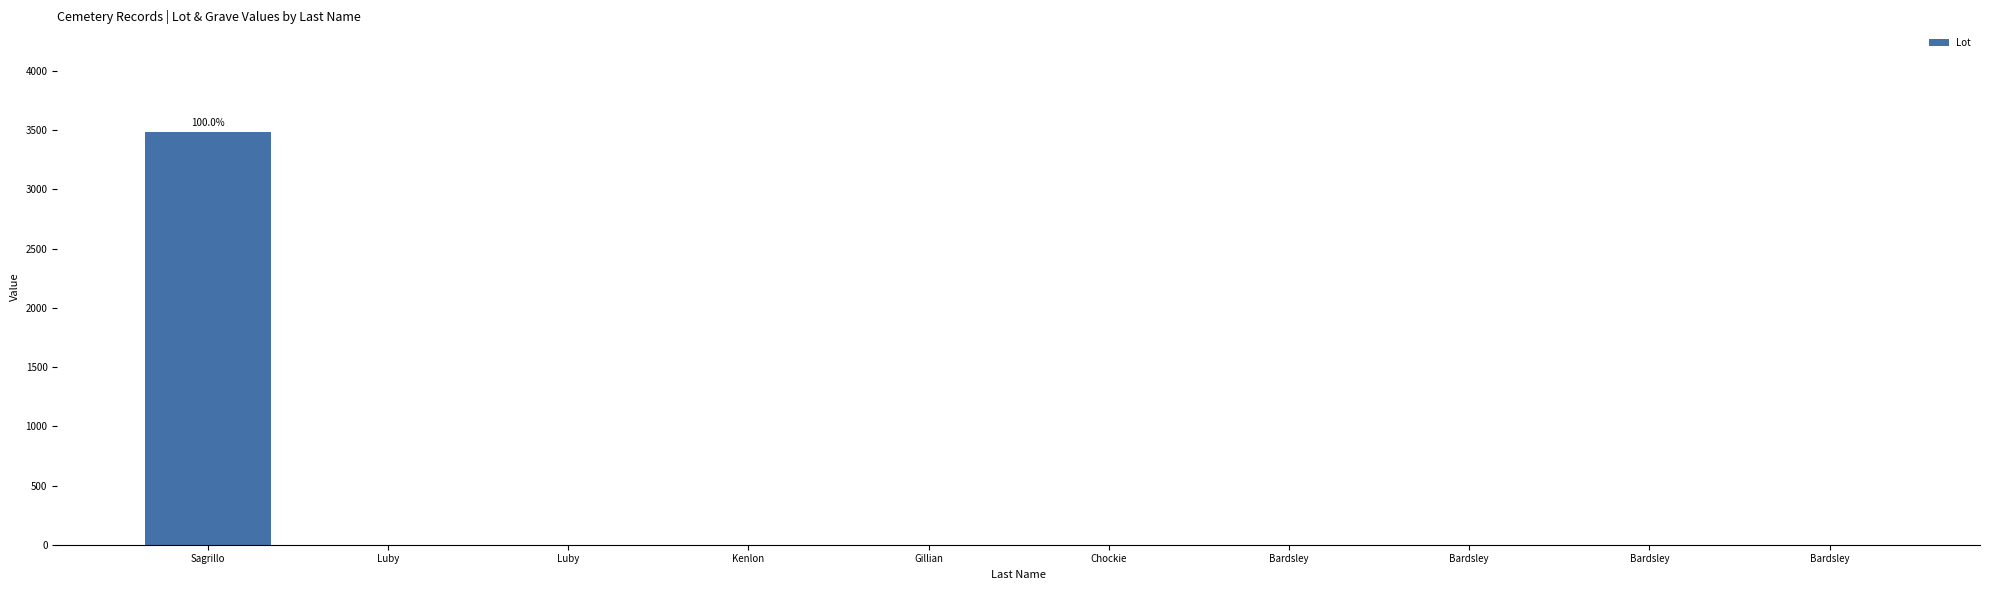

What is the sum of the values at Gillian and Sagrillo?

3482